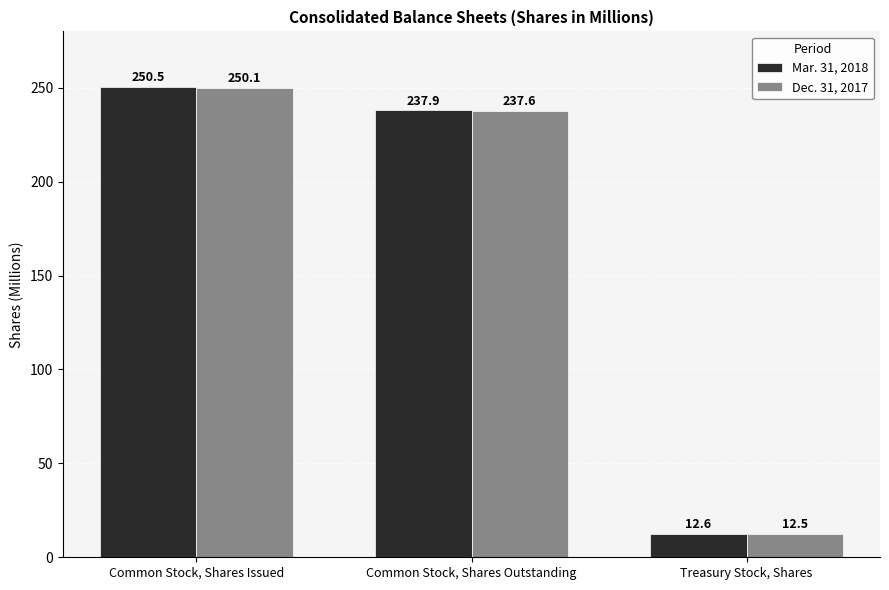

Reading right to left, extract all data points from this chart.

Mar. 31, 2018: 12.6	237.9	250.5
Dec. 31, 2017: 12.5	237.6	250.1